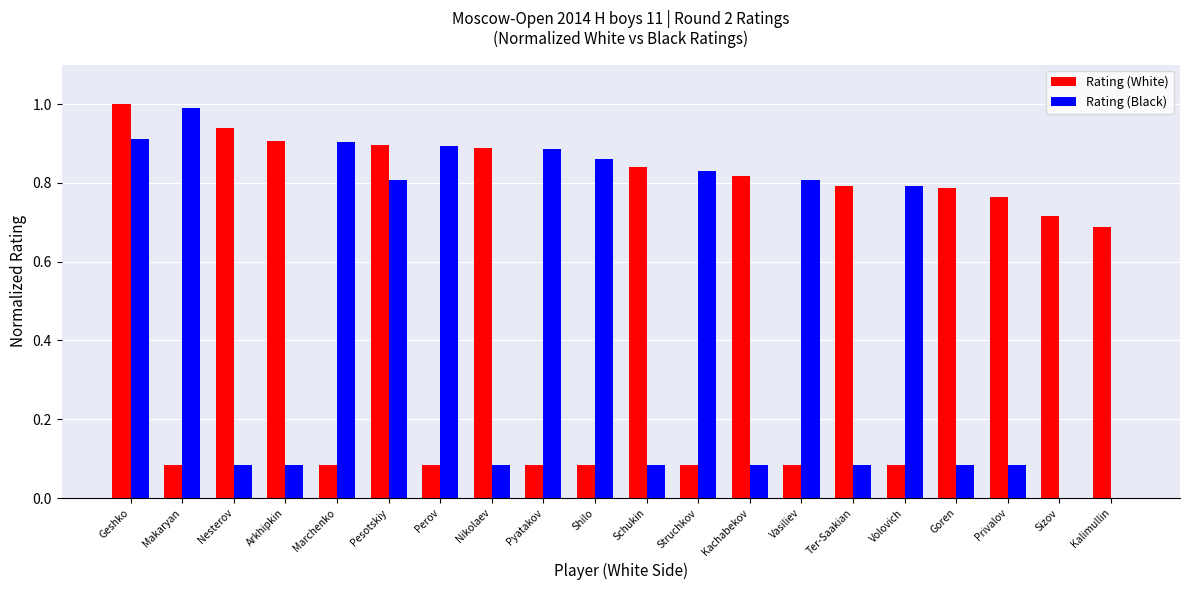

Between Makaryan and Perov, which series saw the biggest shift?

Rating (Black)